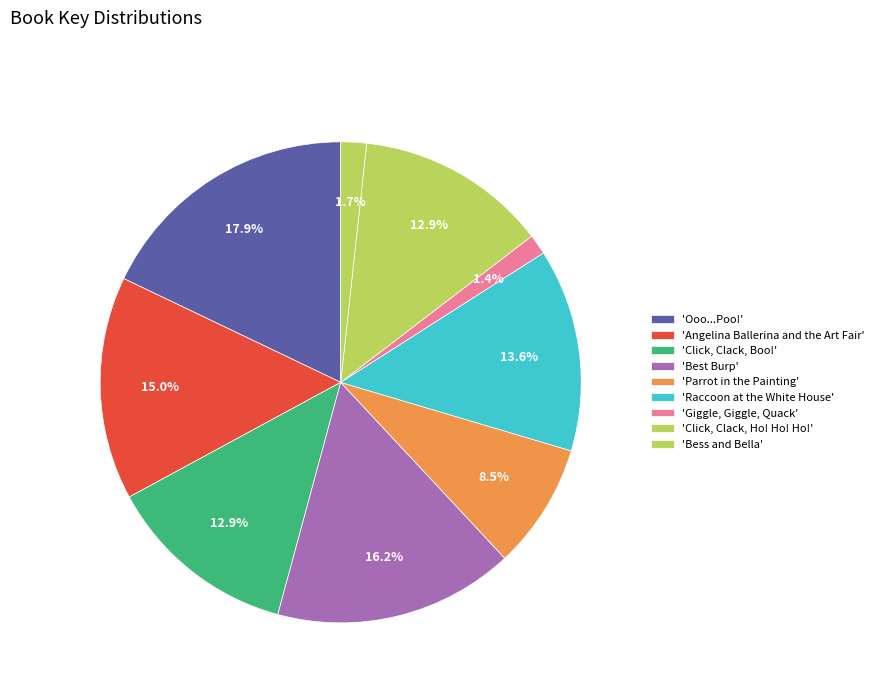

How many segments does this pie chart have?

9